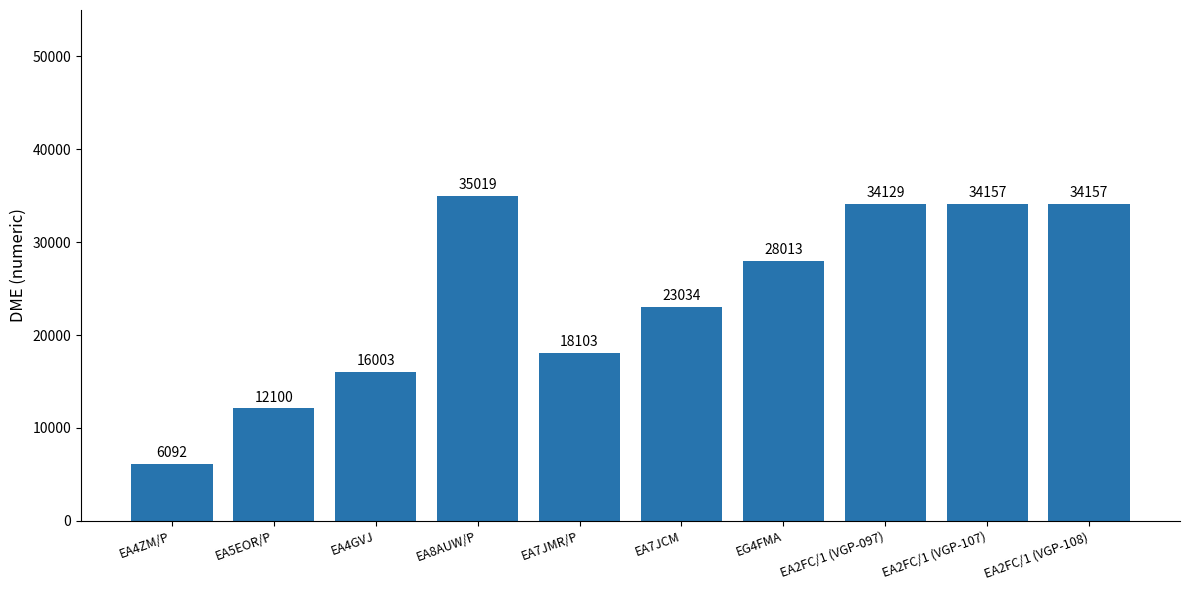

The chart shows a value of 26958 at EA7JMR/P. True or false?

False